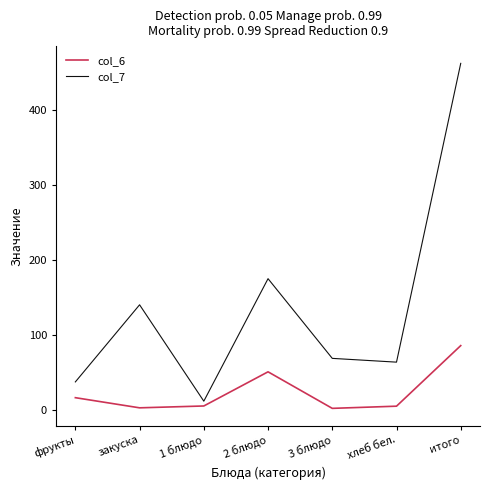

Rank the series by their average value, from lowest to highest.

col_6, col_7